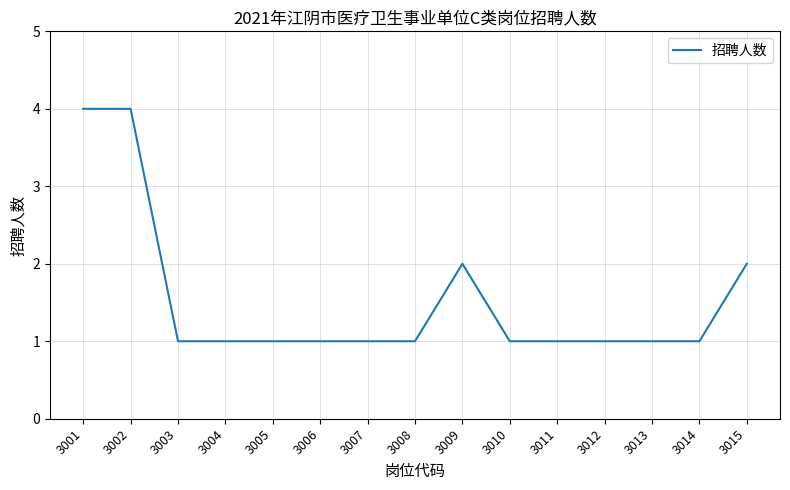

What is the sum of all values?

23